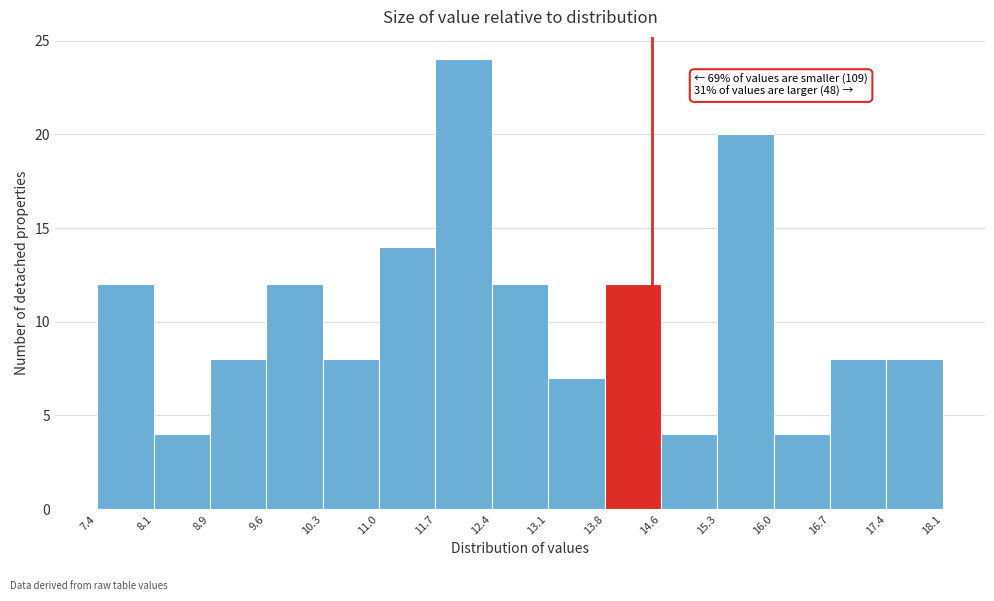

Over which range of the x-axis is the bar tallest?

11.7 to 12.4